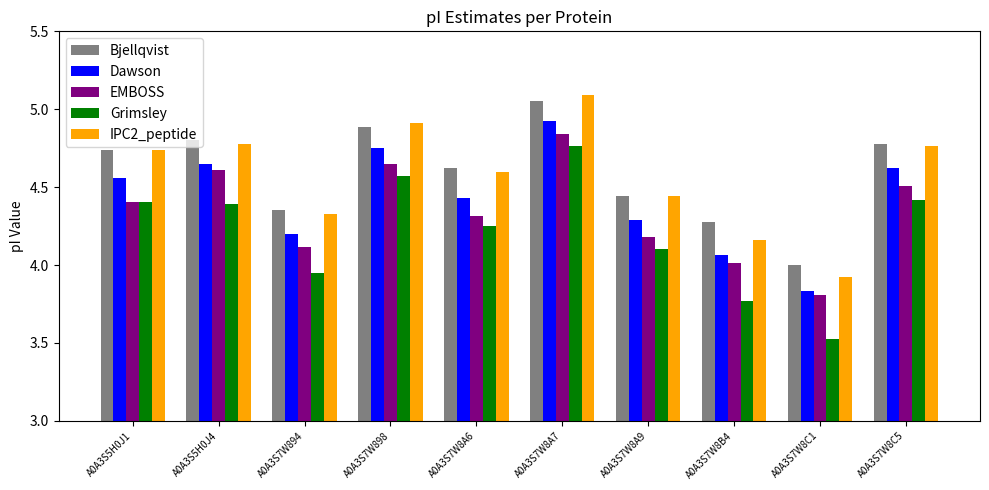

Which series has the widest spread of values?

Grimsley